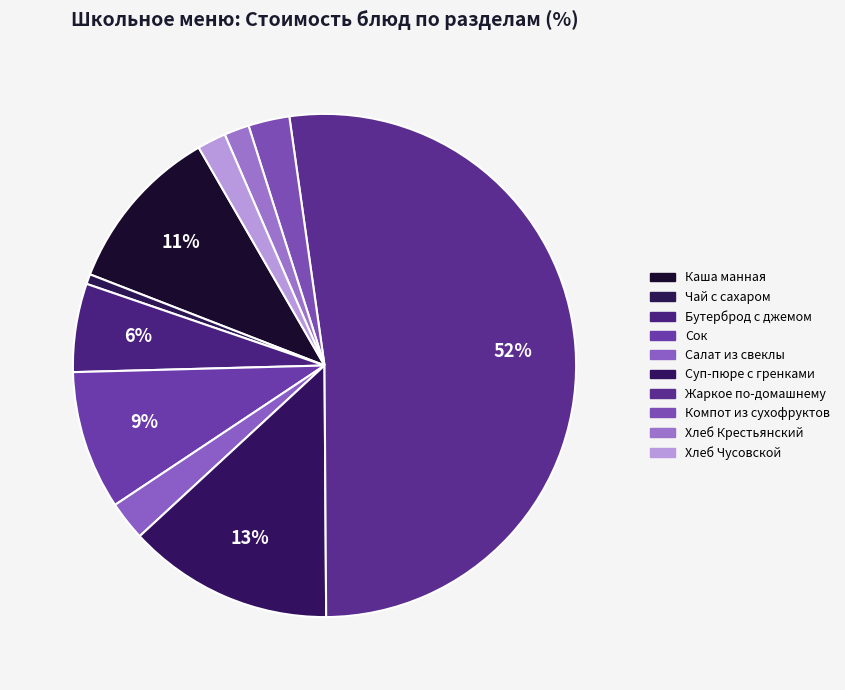

Count the number of slices in the pie.

10